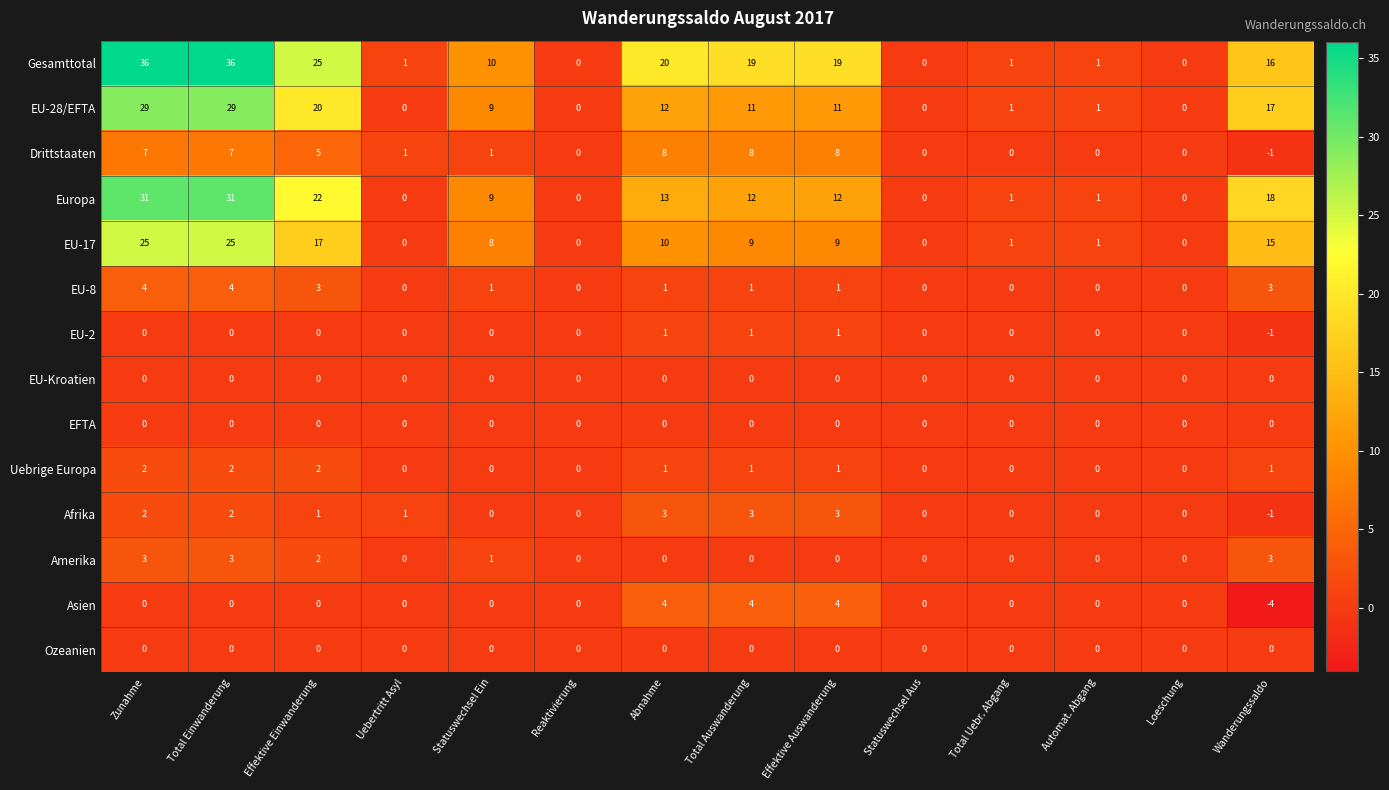

How many data points does each series have?

14